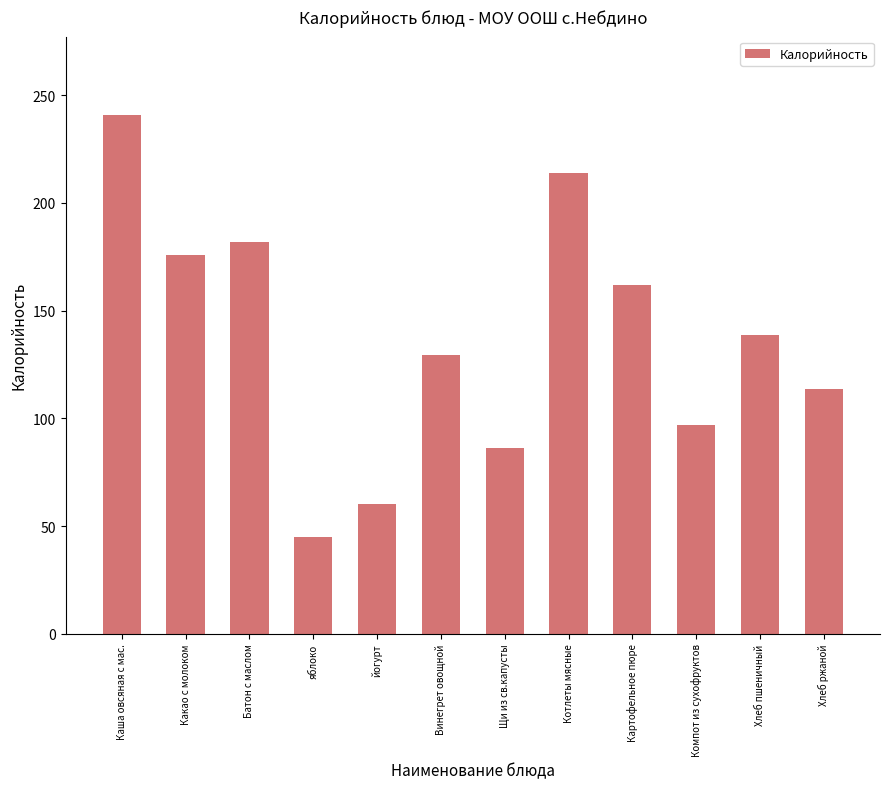

What is the ratio of the value at Щи из св.капусты to the value at Какао с молоком?

0.5